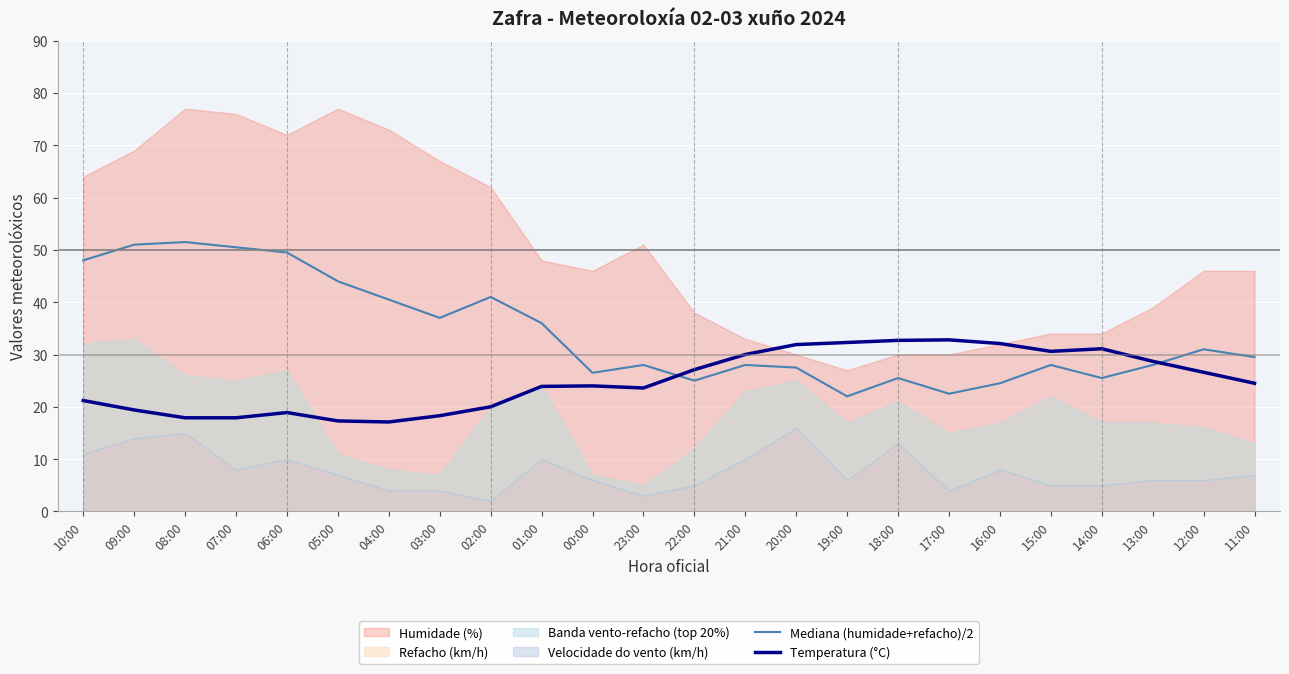

What is the sum of all Mediana (humidade+refacho)/2 values?

820.5